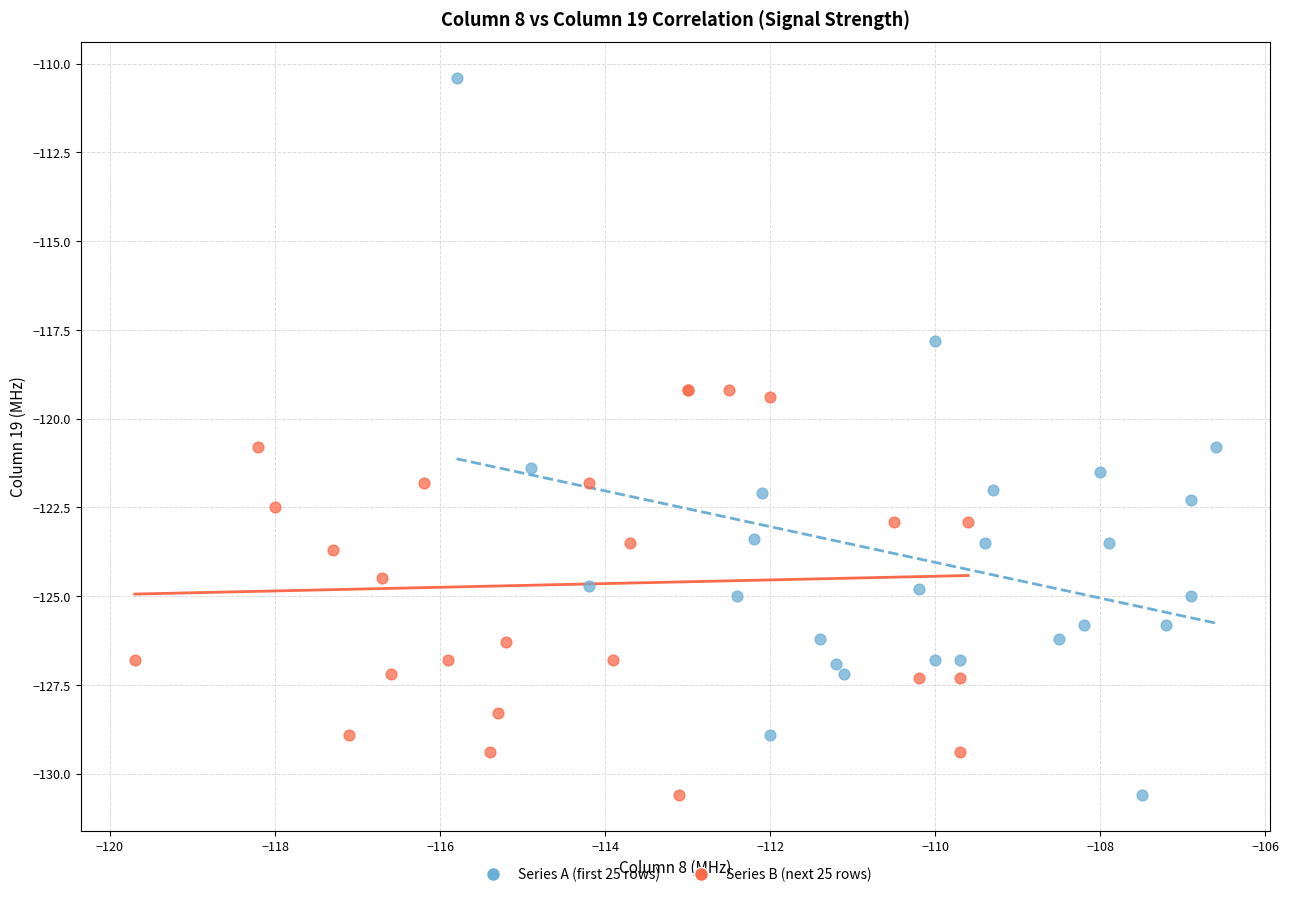

Which series has the largest Y range (max minus min)?

Series A (first 25 rows)